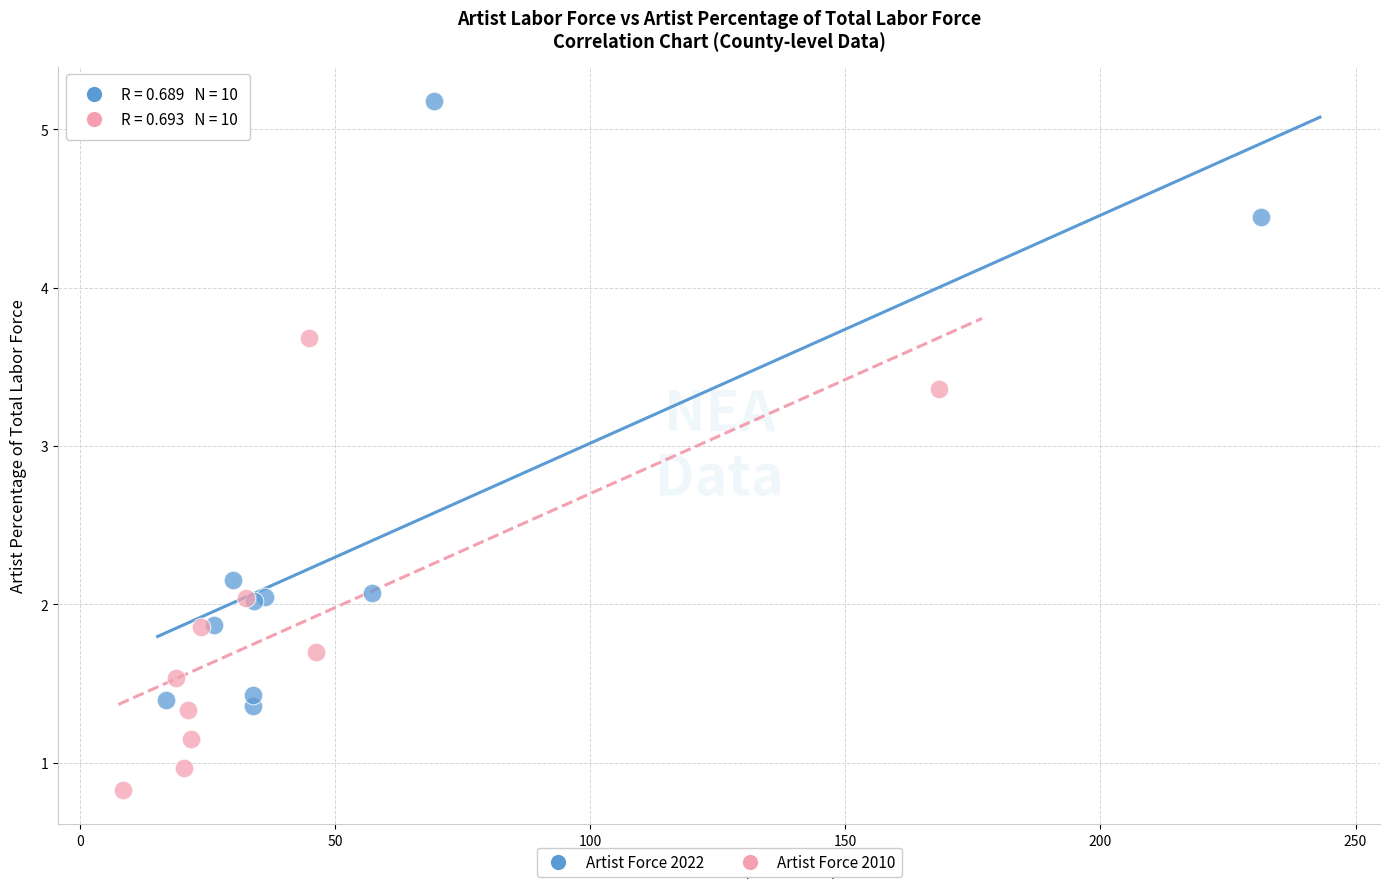

Which series contains the highest Y value?

Artist Force 2022